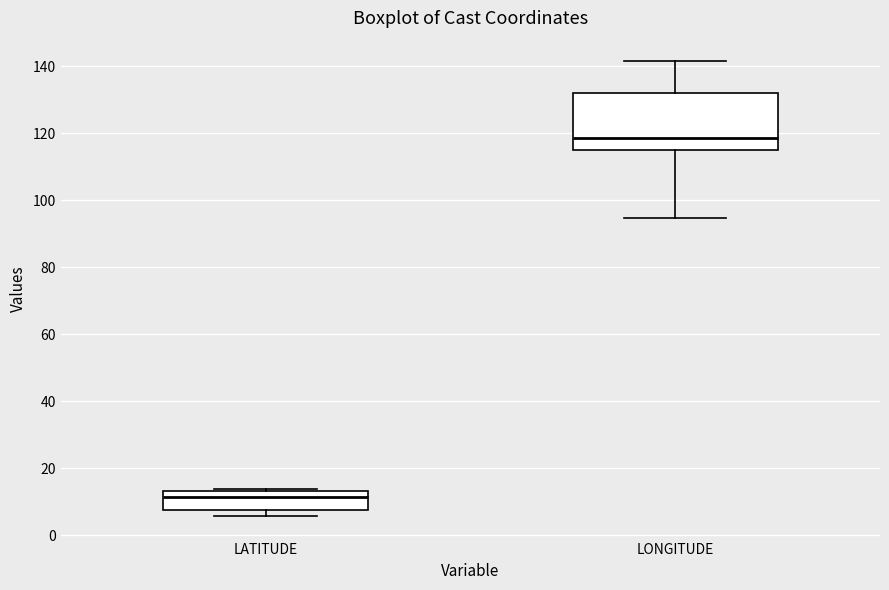

Which box is the tallest, from its lower edge to its upper edge?

LONGITUDE